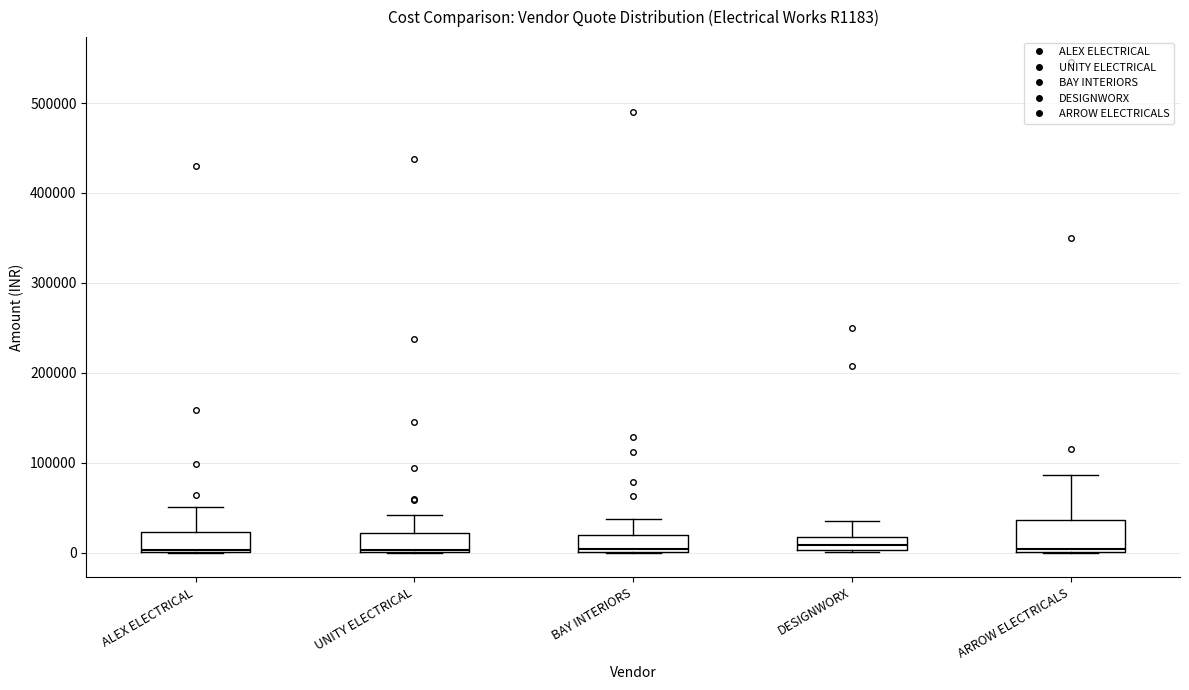

Where does the upper whisker of the box for UNITY ELECTRICAL end on the y-axis? The values are not printed on the chart, so give them approximately, as read against the axis.

40000